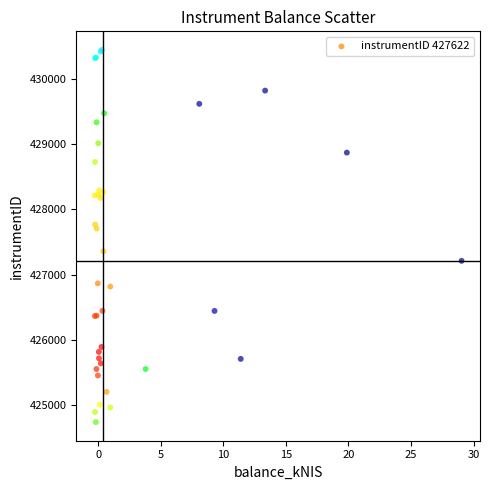

What Y value in the scatter plot is closest to 427593?

427707.4